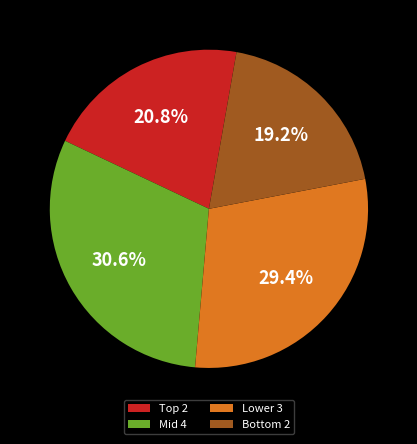

To the nearest percent, what is the average slice percentage?

25%